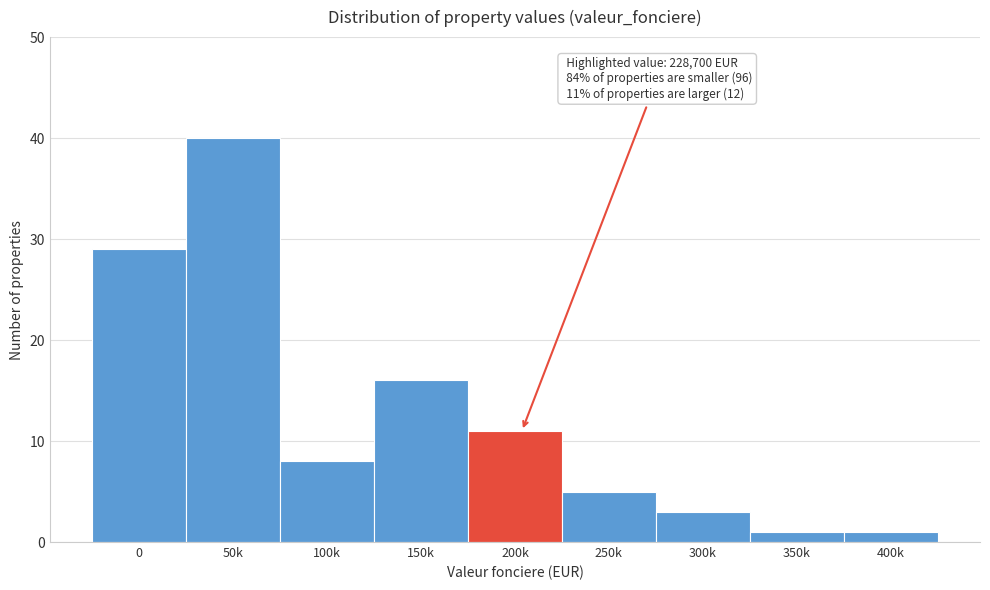

Reading left to right, list all the values displayed in this chart.

0=29	50k=40	100k=8	150k=16	200k=11	250k=5	300k=3	350k=1	400k=1